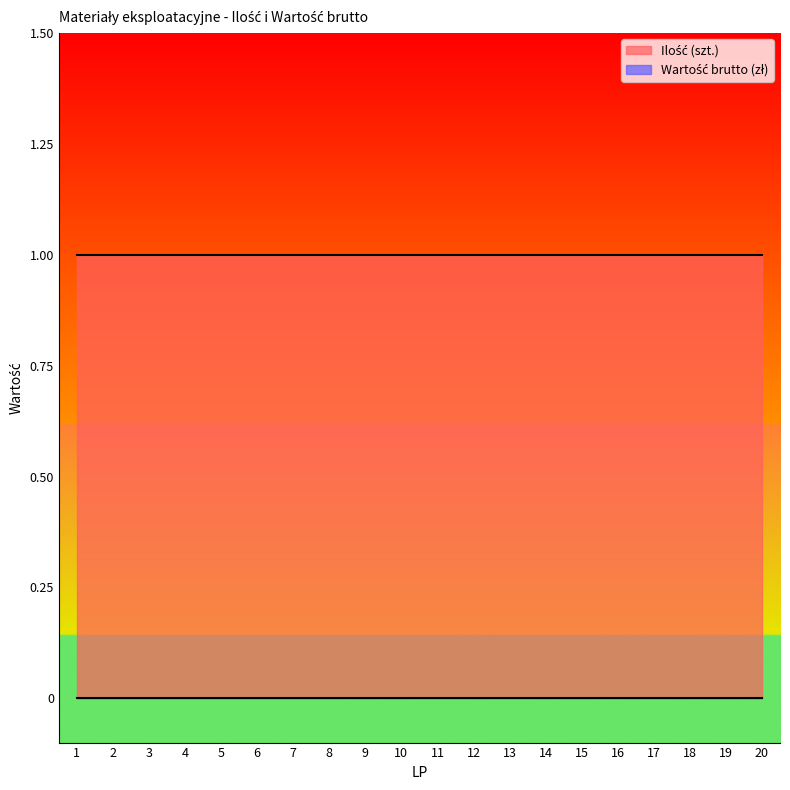

Which series has the largest total across all categories?

Ilość (szt.)